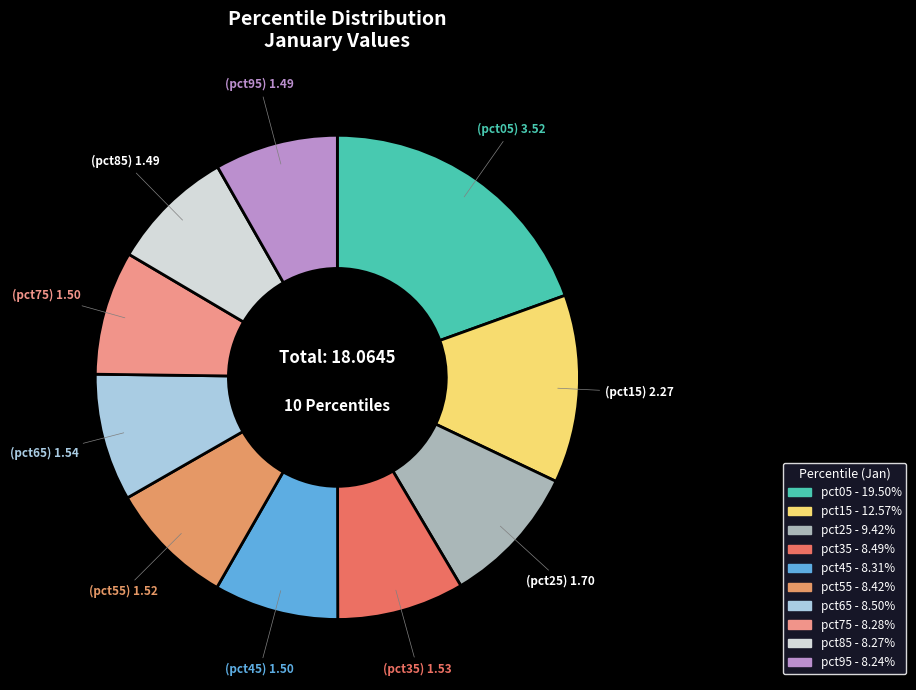

Which slice is the smallest?

pct95